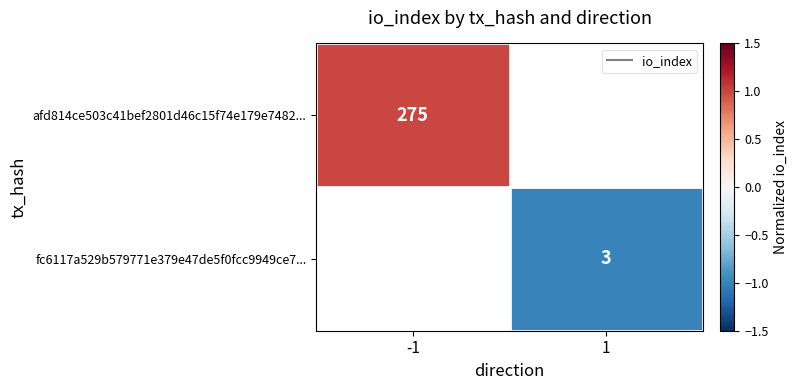

The value of afd814ce503c41bef2801d46c15f74e179e7482... at -1 is 1.7. True or false?

False